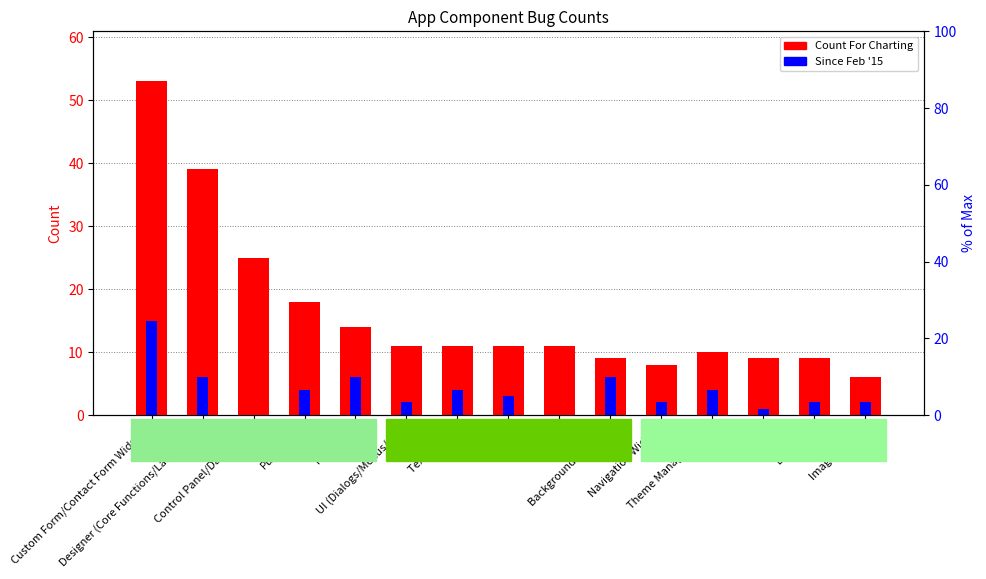

How many values in the Since Feb '15 series exceed 3?

7